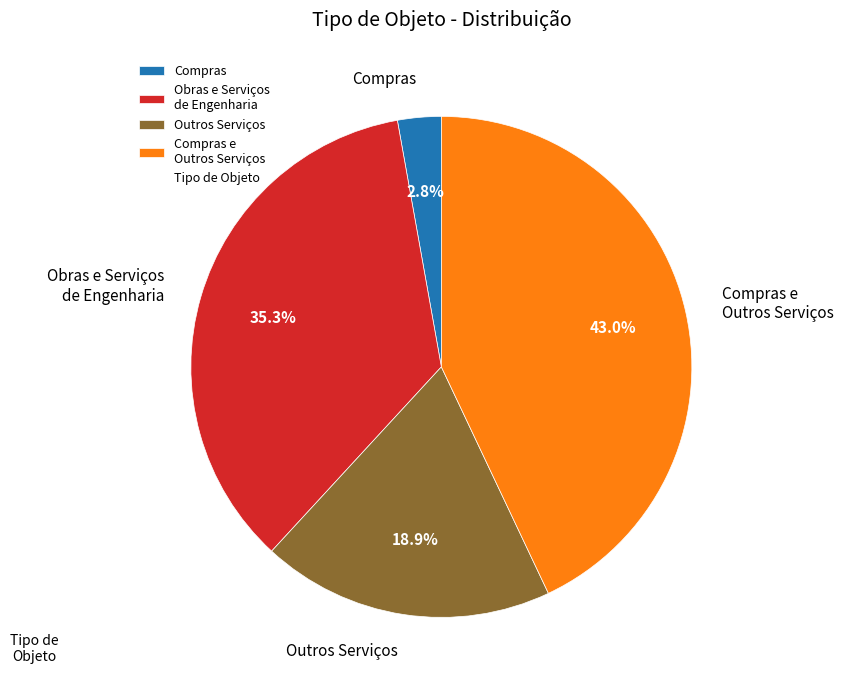

How many slices are in this pie chart?

4